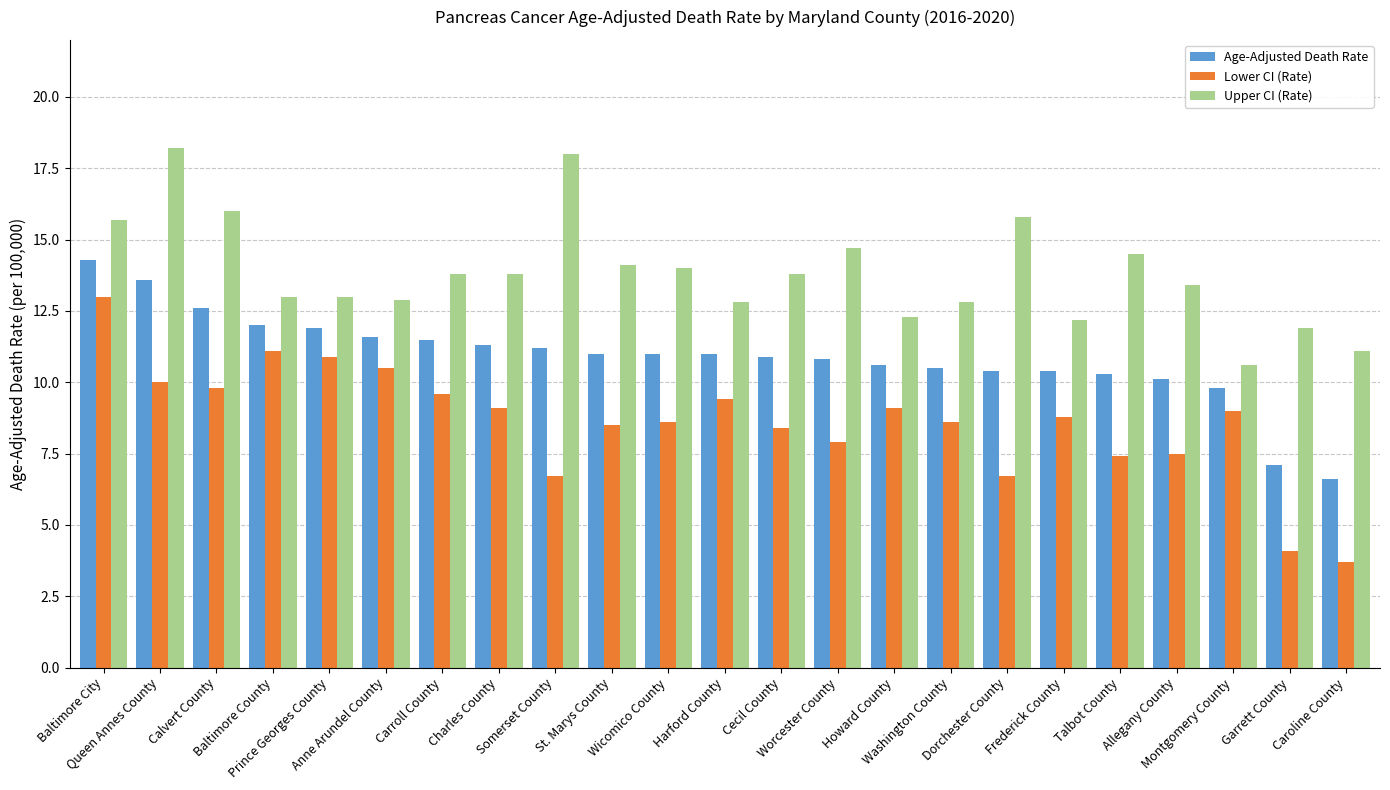

What is the value of the Age-Adjusted Death Rate bar at the 13th from the left?

10.9